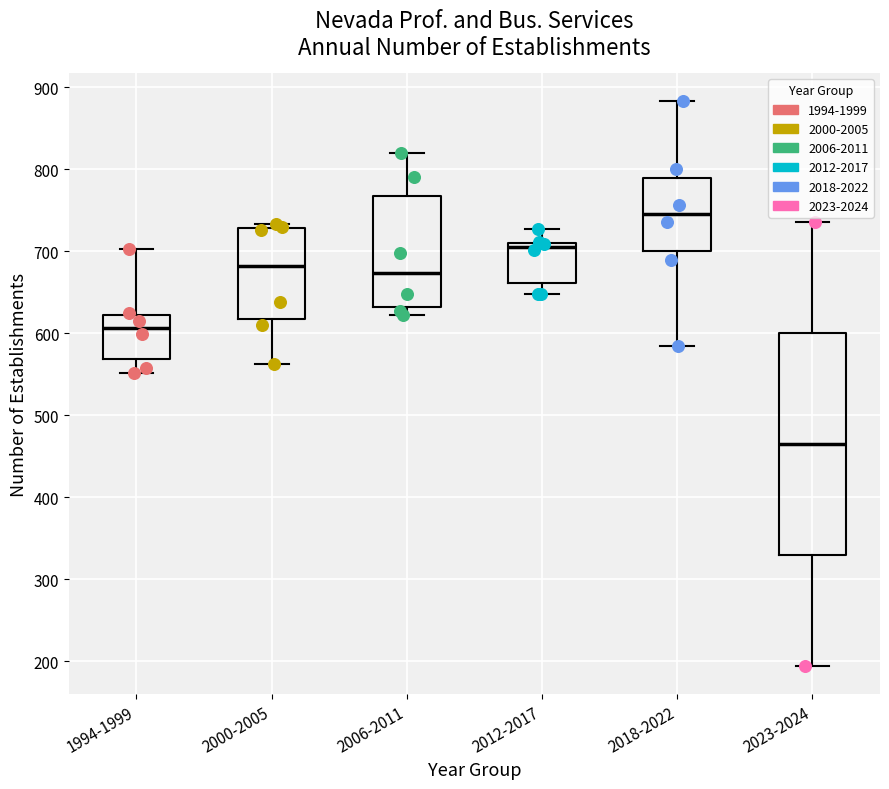

Which box's median line is the highest?

2018-2022